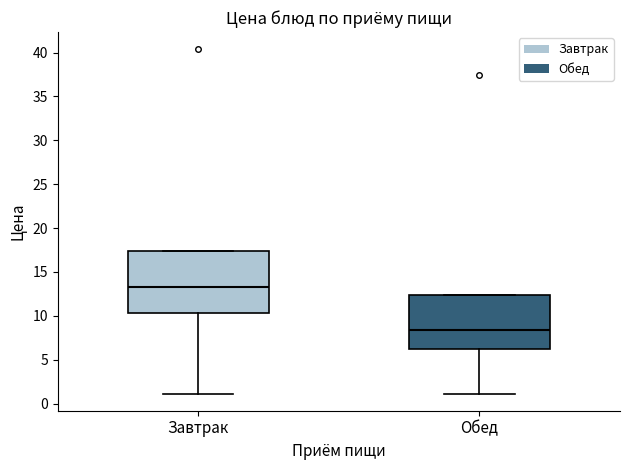

Which box's median line is the lowest?

Обед